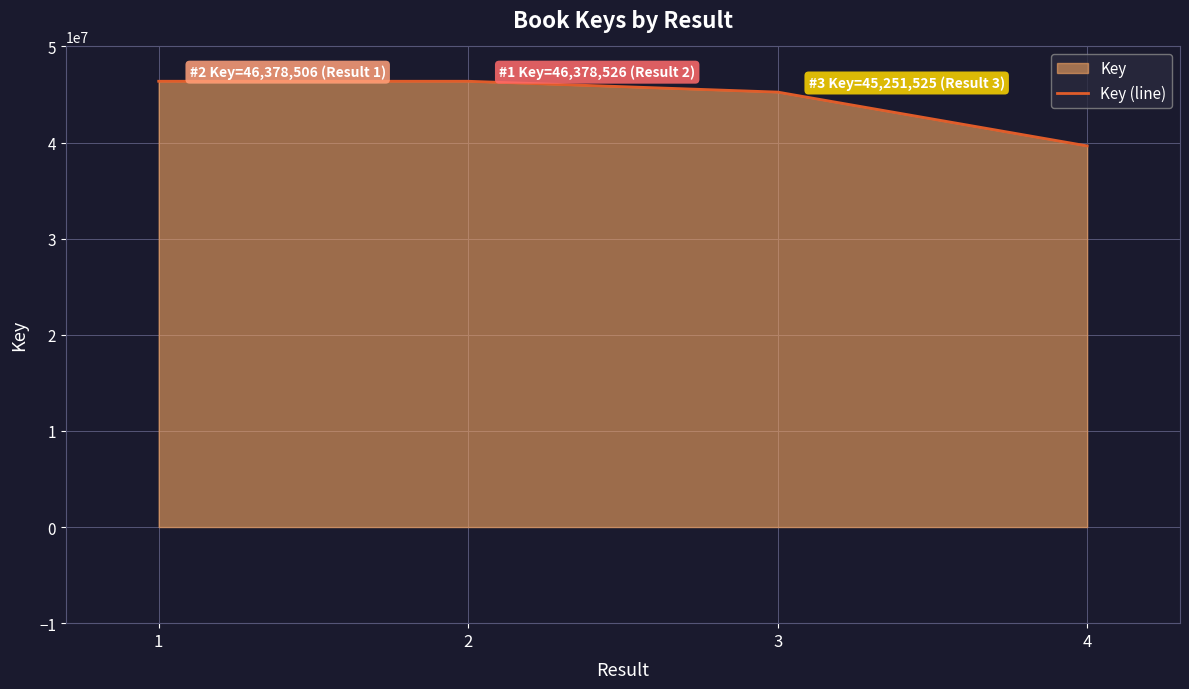

How many data points does each series have?

4